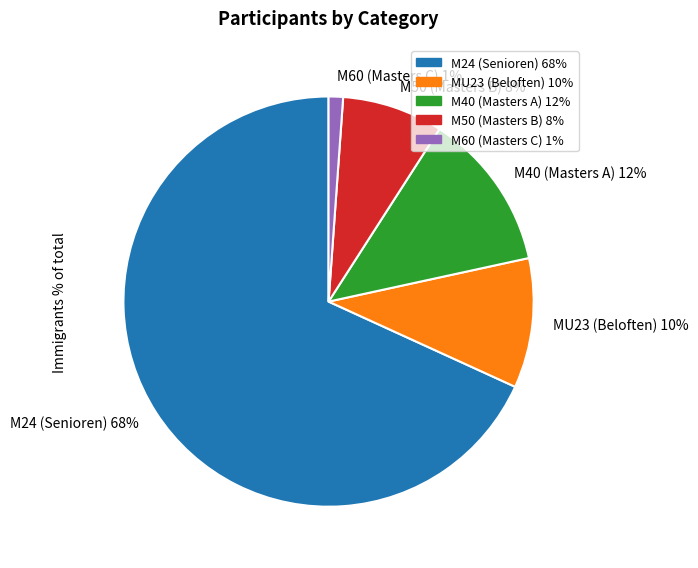

Rank the categories by value from lowest to highest.

M60 (Masters C), M50 (Masters B), MU23 (Beloften), M40 (Masters A), M24 (Senioren)